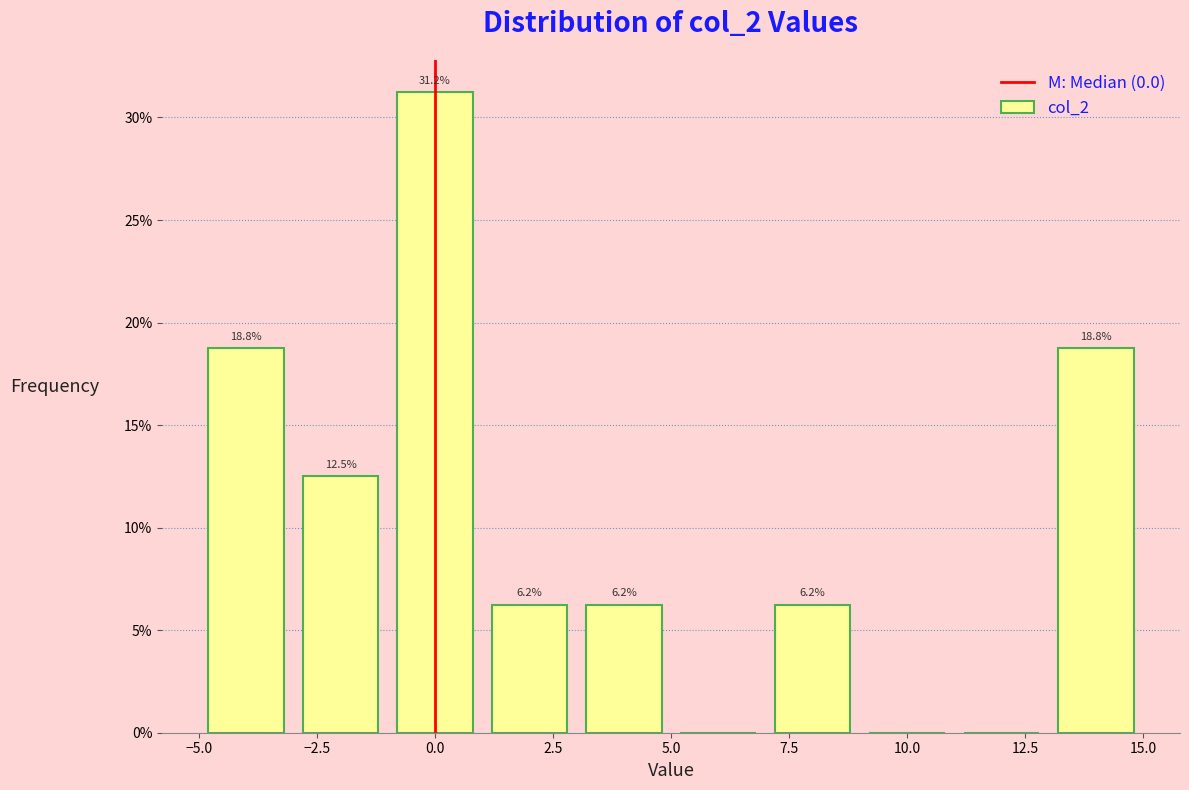

Which range on the x-axis has the tallest bar?

-1 to 1